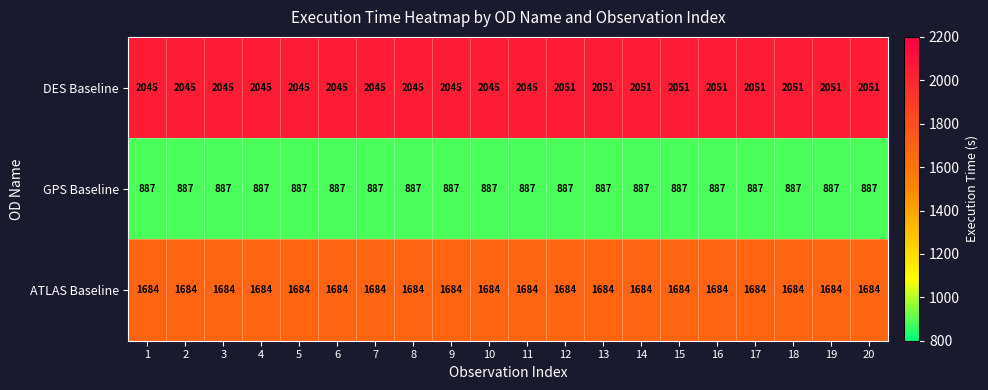

How many DES Baseline values are between 2045 and 2051?

20